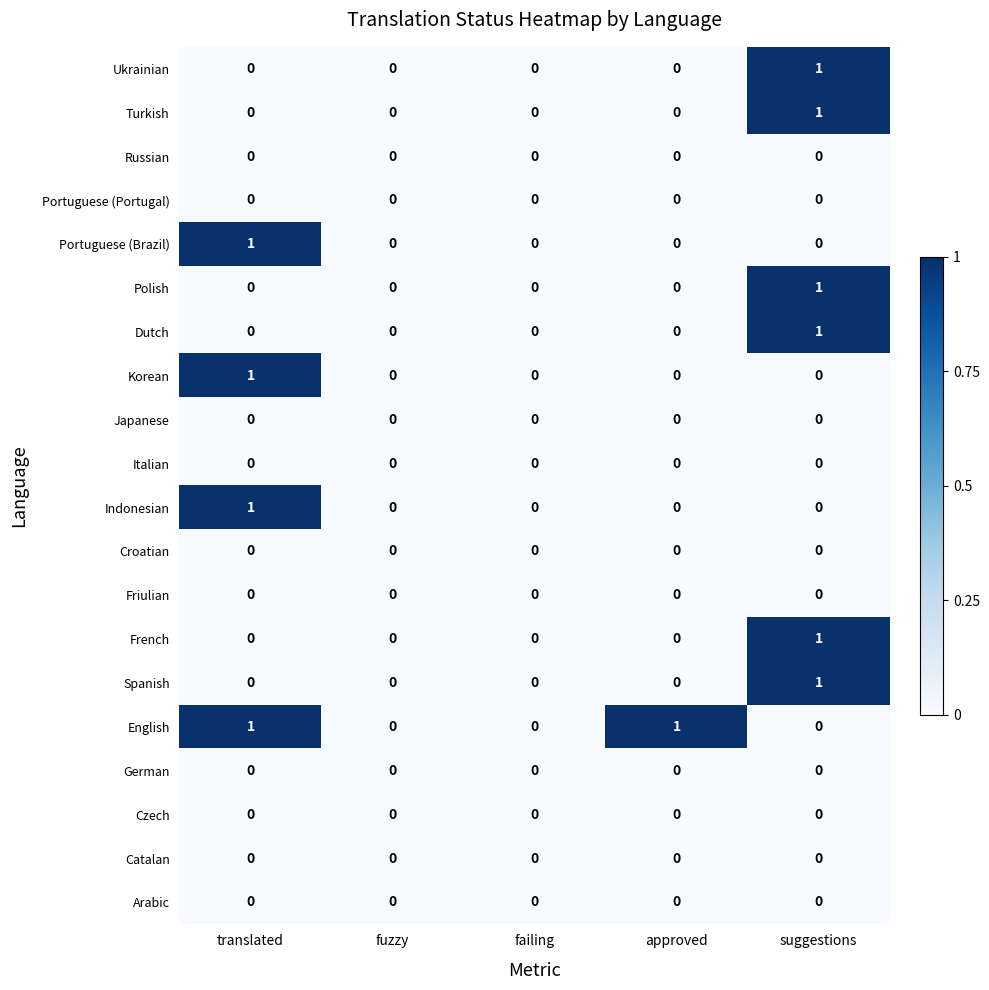

The Czech series shows 0 at approved. True or false?

True